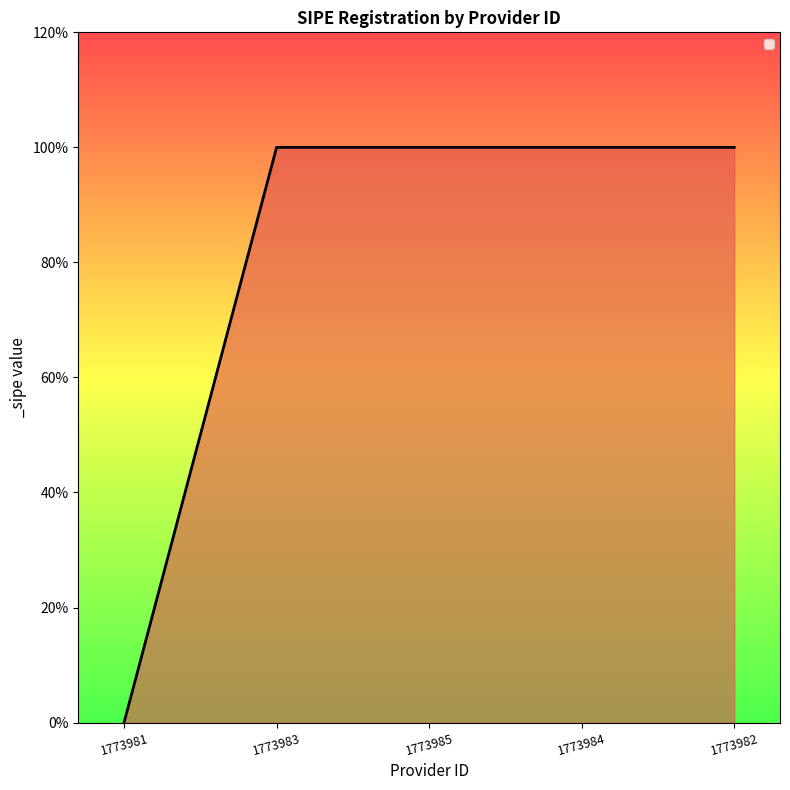

True or false: the data has more than 2 interior local peaks.

False